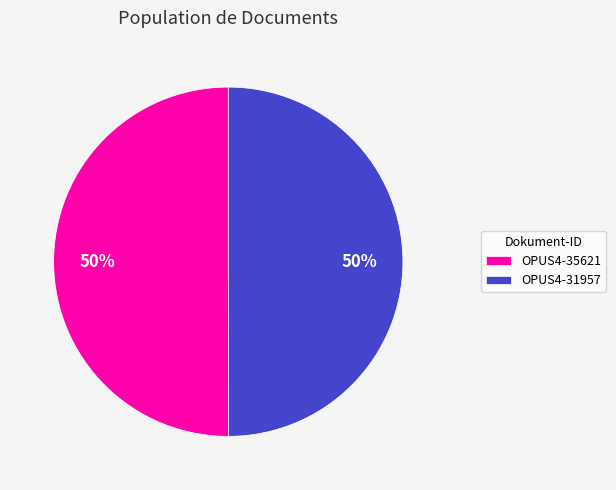

True or false: OPUS4-35621 accounts for 50% of the total.

True